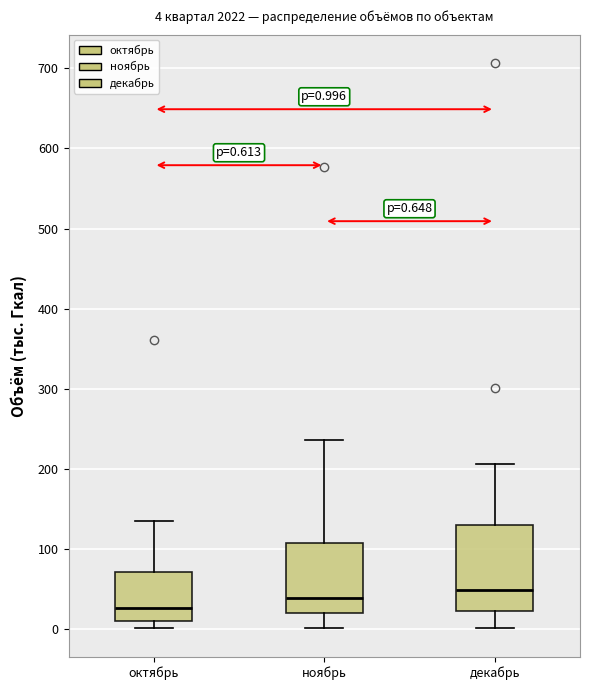

Which box's median line is the lowest?

октябрь